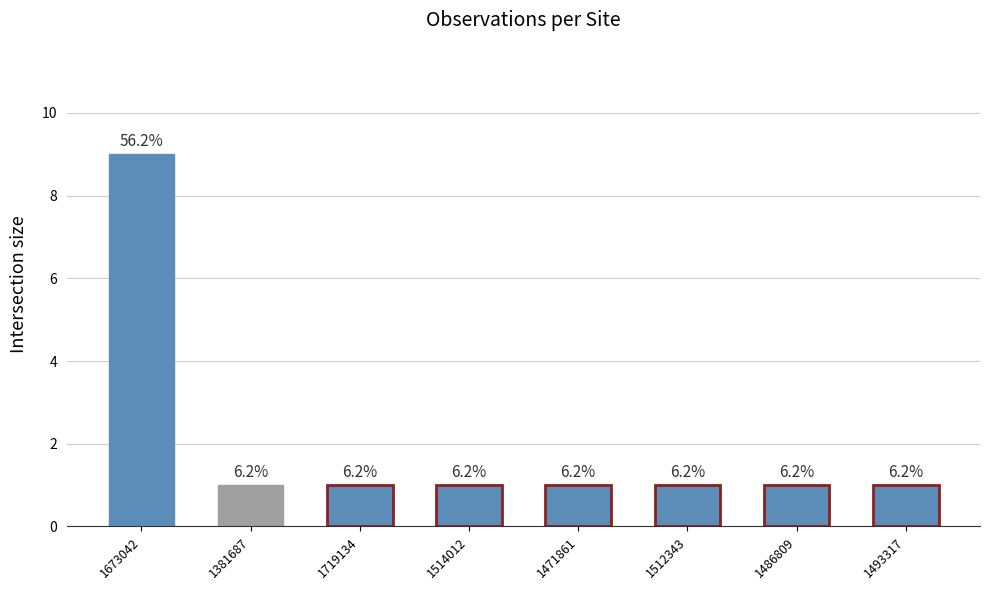

What is the smallest value displayed?

1